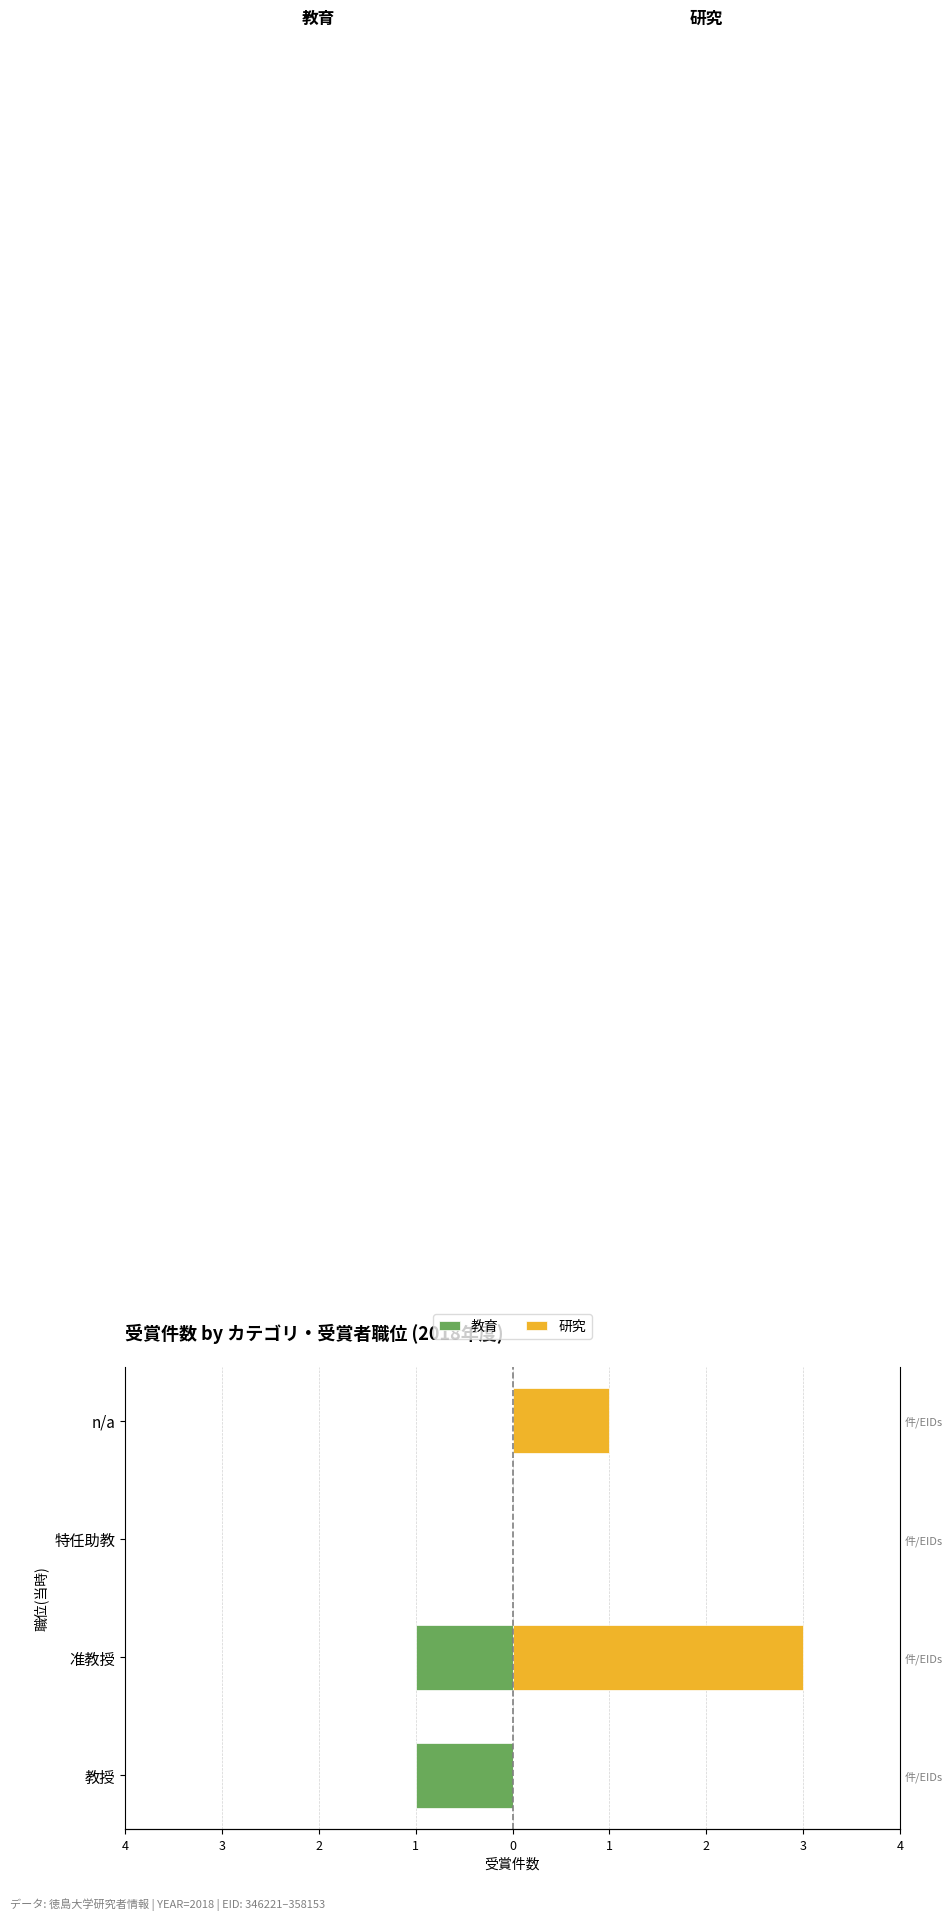

Which series has the widest spread of values?

研究